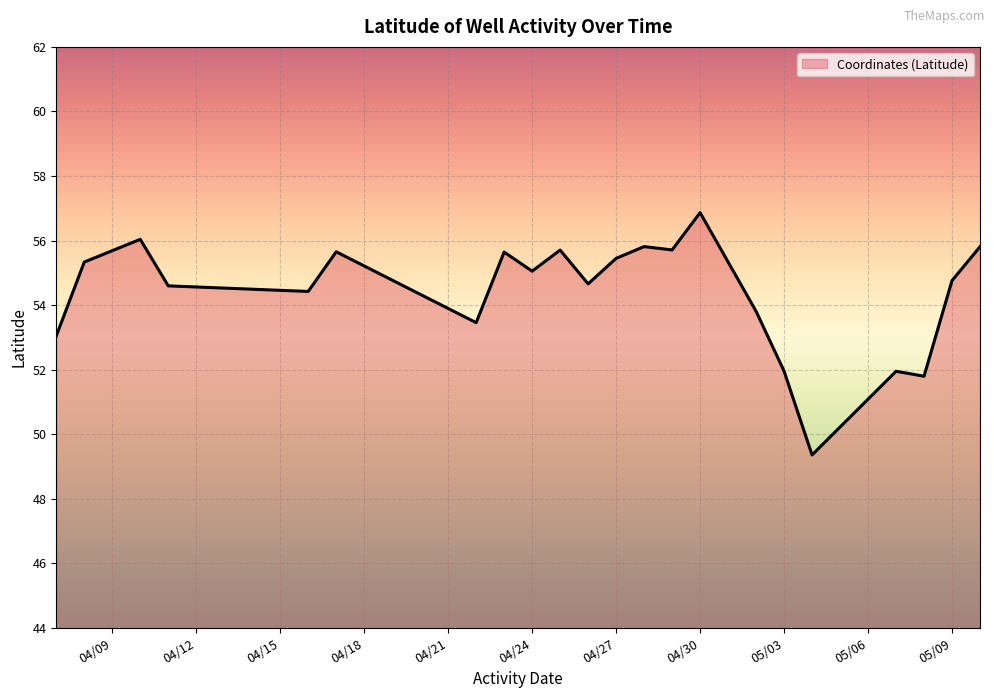

What is the difference between the maximum and minimum values?

7.5